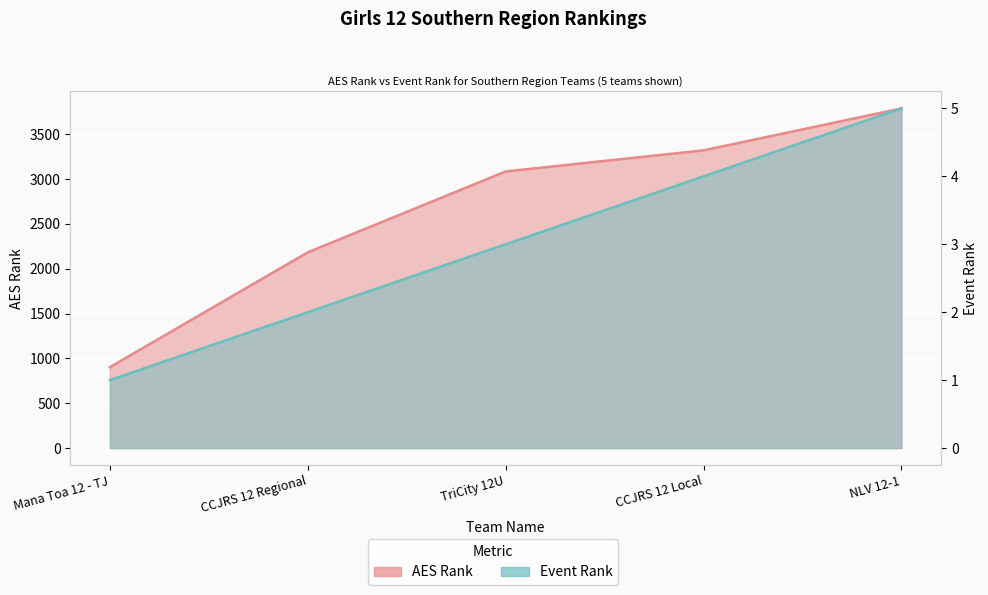

True or false: Event Rank and AES Rank cross at least once.

False